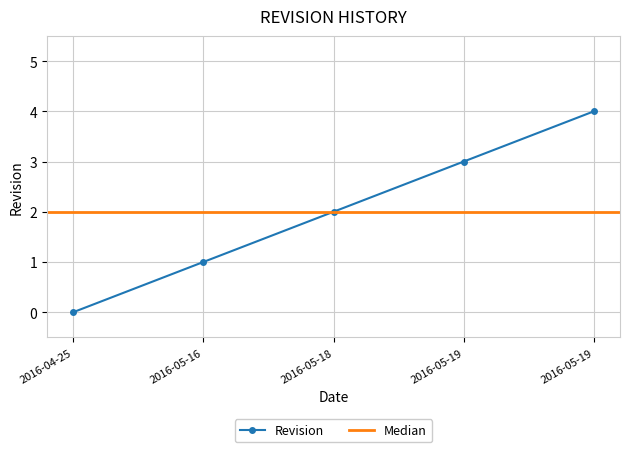

Reading left to right, list all the values displayed in this chart.

0	1	2	3	4